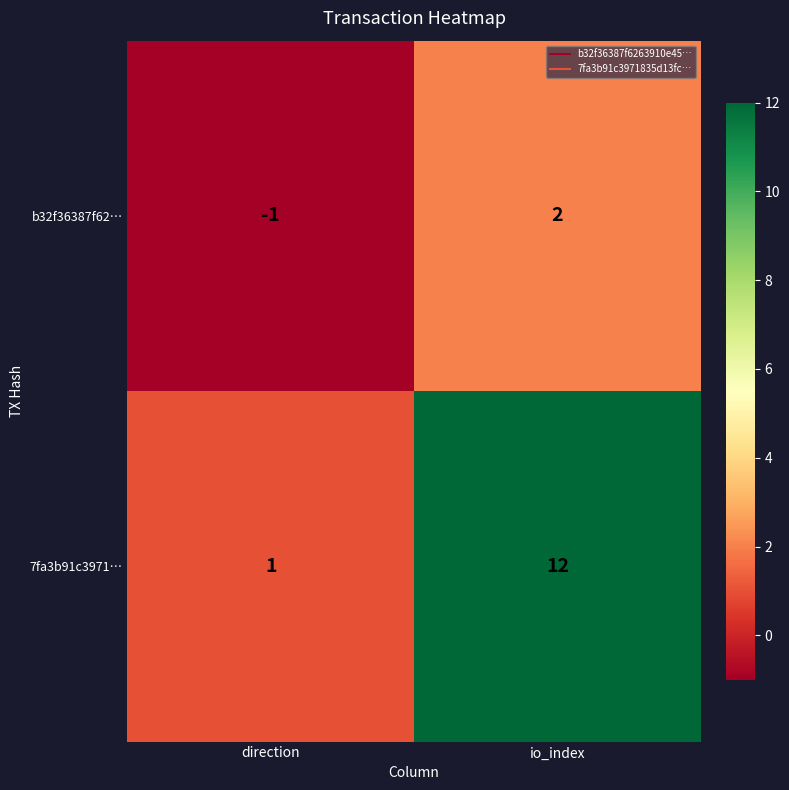

How many data points does each series have?

2